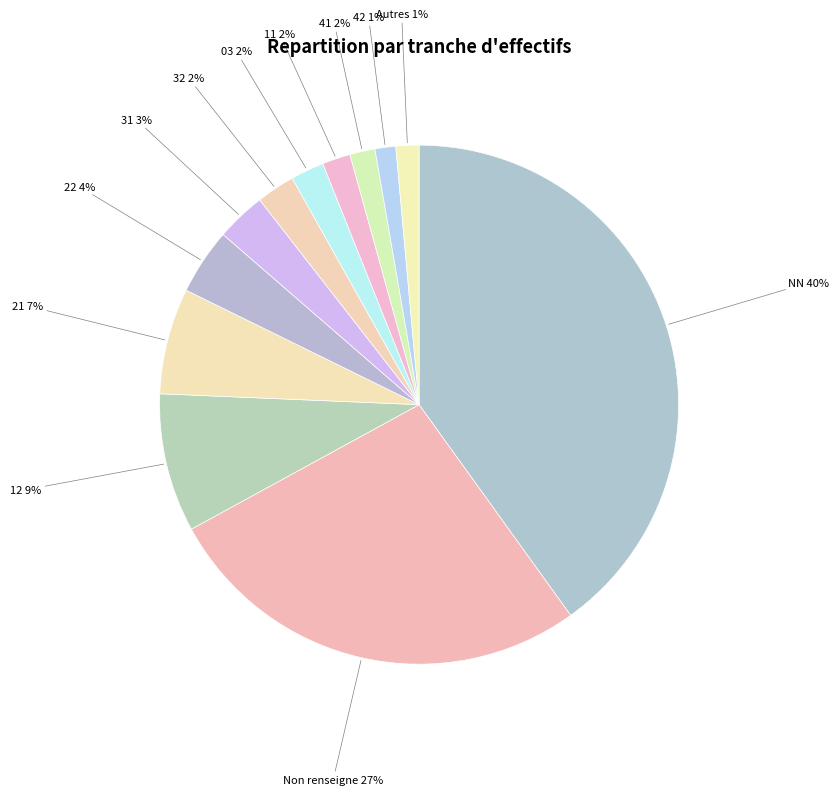

To the nearest percent, what portion does 22 represent?

4%